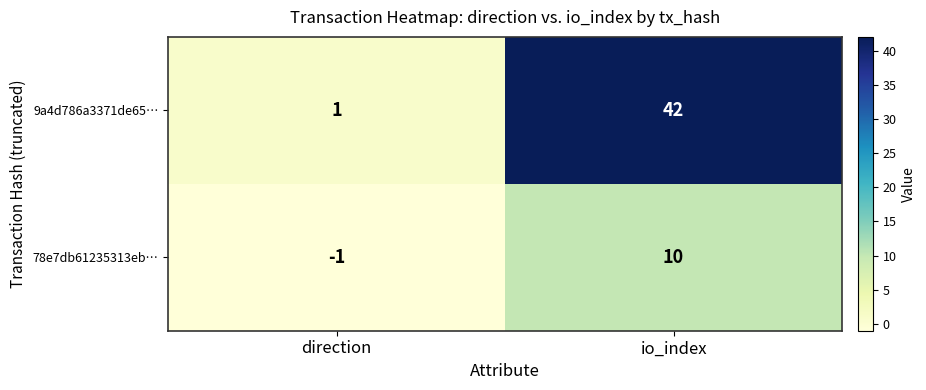

Rank the series by their average value, from highest to lowest.

9a4d786a3371de65…, 78e7db61235313eb…